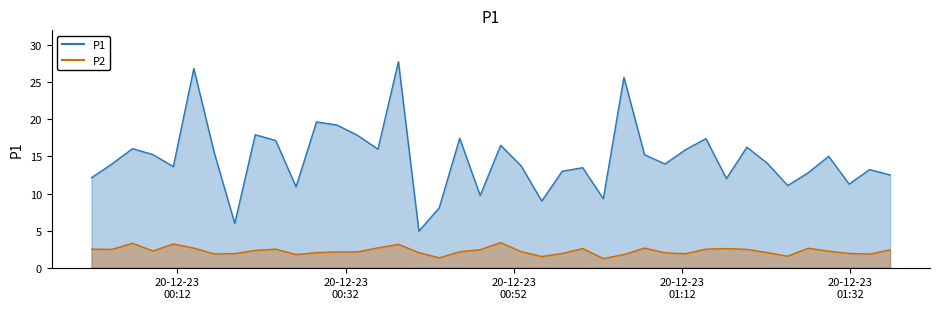

List the series in order of their peak value, highest first.

P1, P2